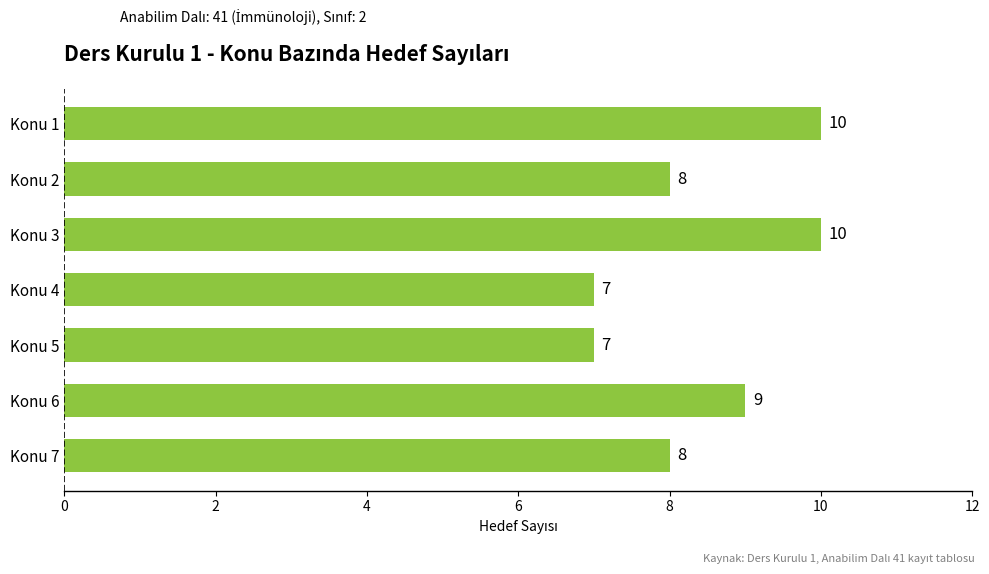

What is the greatest value displayed?

10